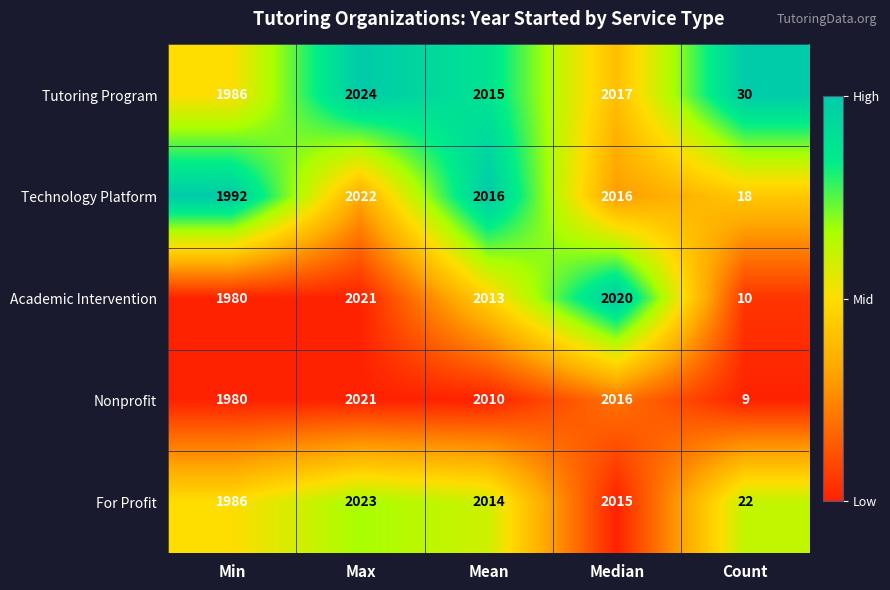

Which label corresponds to the largest value in the chart?

Max